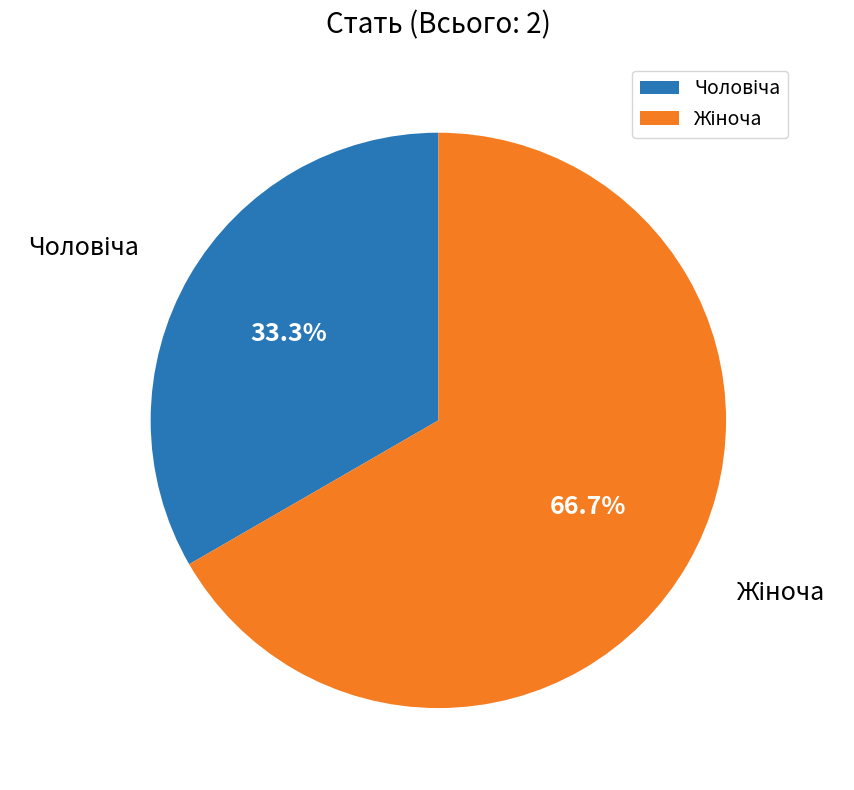

Is there any slice that represents more than half of the pie?

Yes